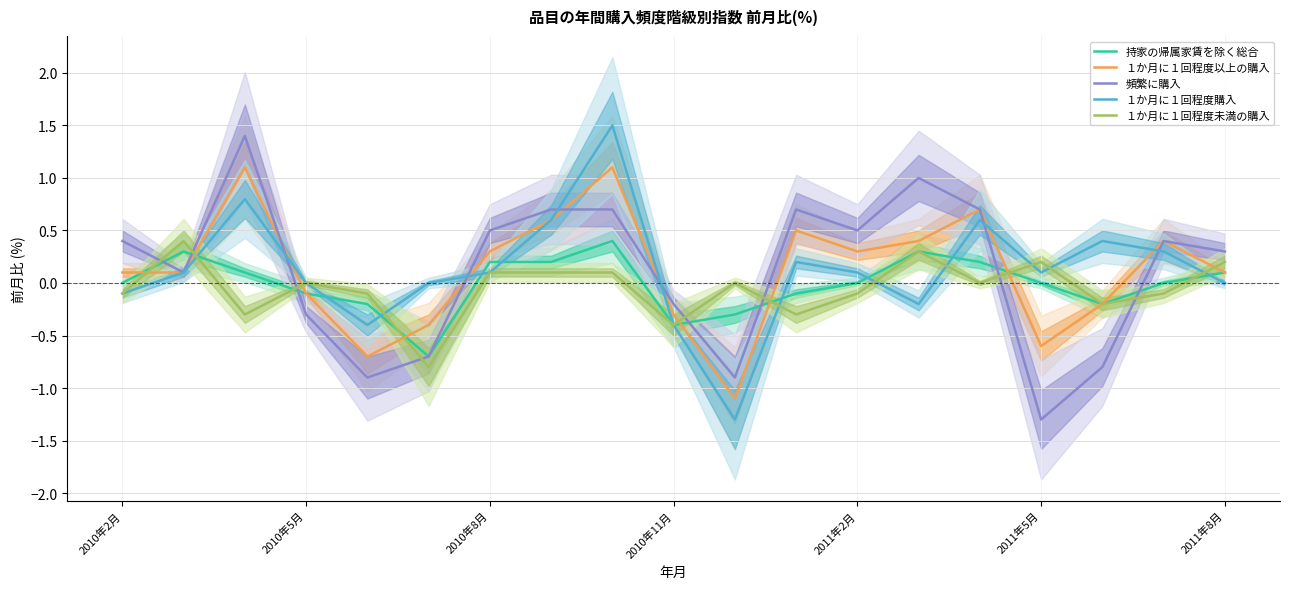

Is it true that １か月に１回程度未満の購入 equals -0.1 at 2010年2月?

True